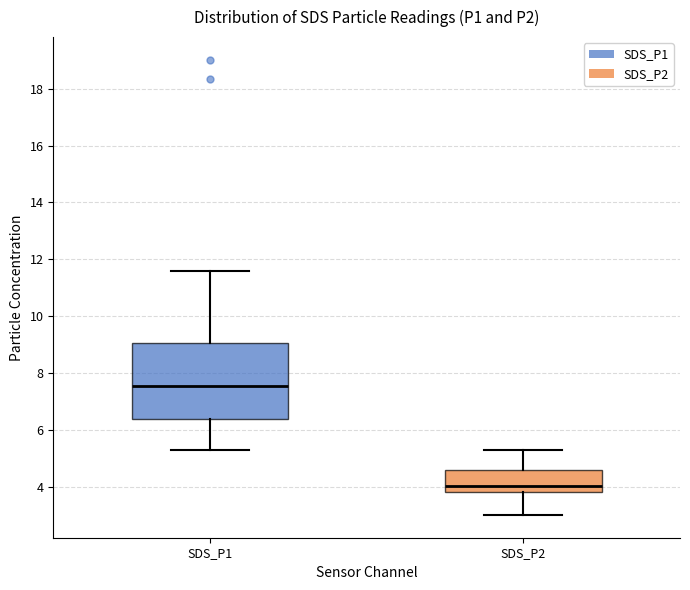

Which box's median line is the lowest?

SDS_P2